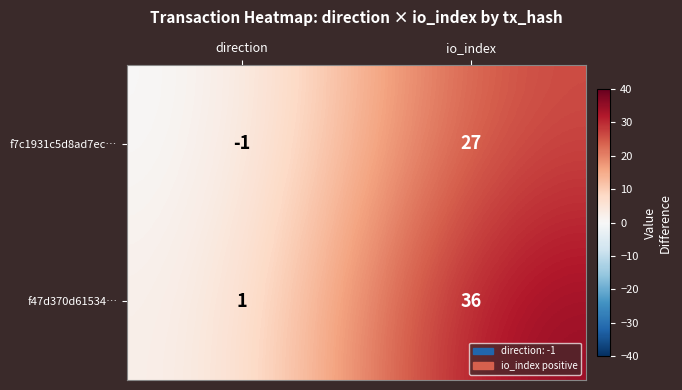

At how many categories does at least one series exceed 5?

1